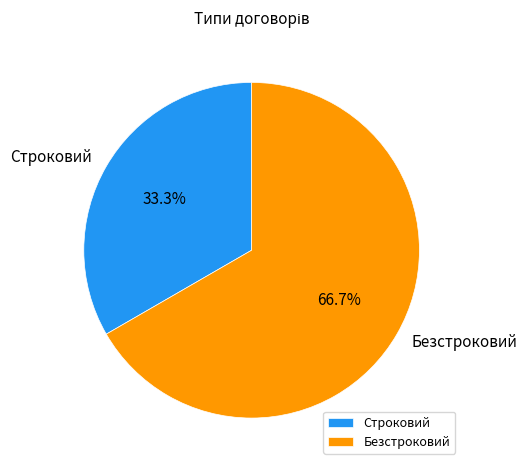

What percentage do Безстроковий and Строковий together represent?

100.0%